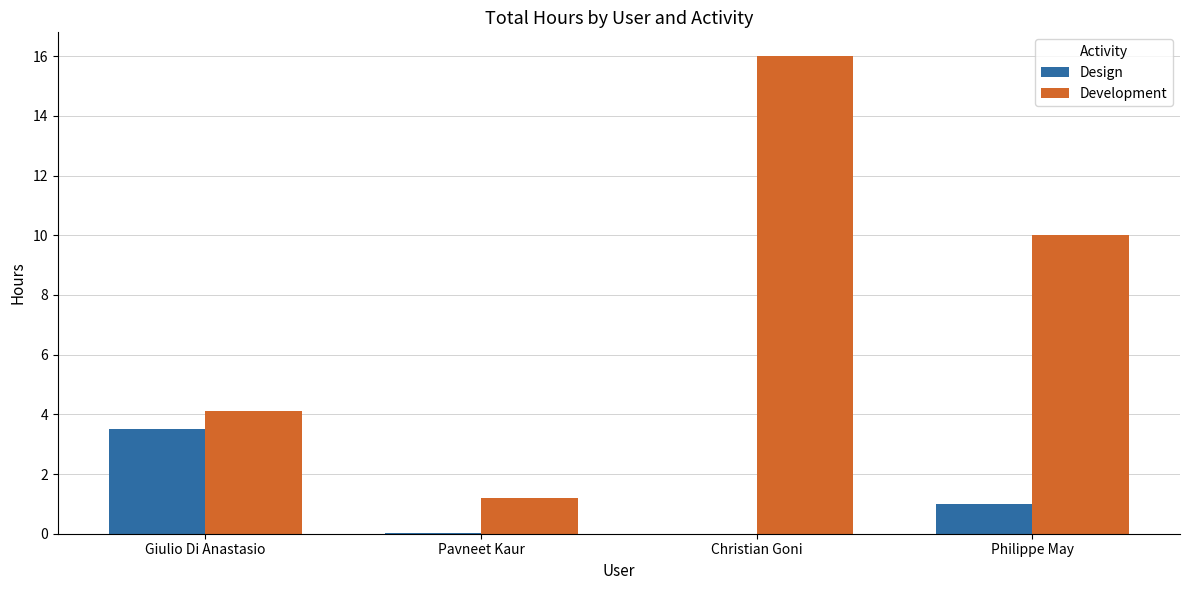

What is the maximum value for Design?

3.5